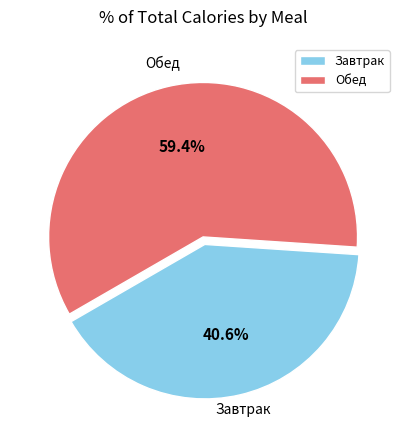

Count the number of slices in the pie.

2